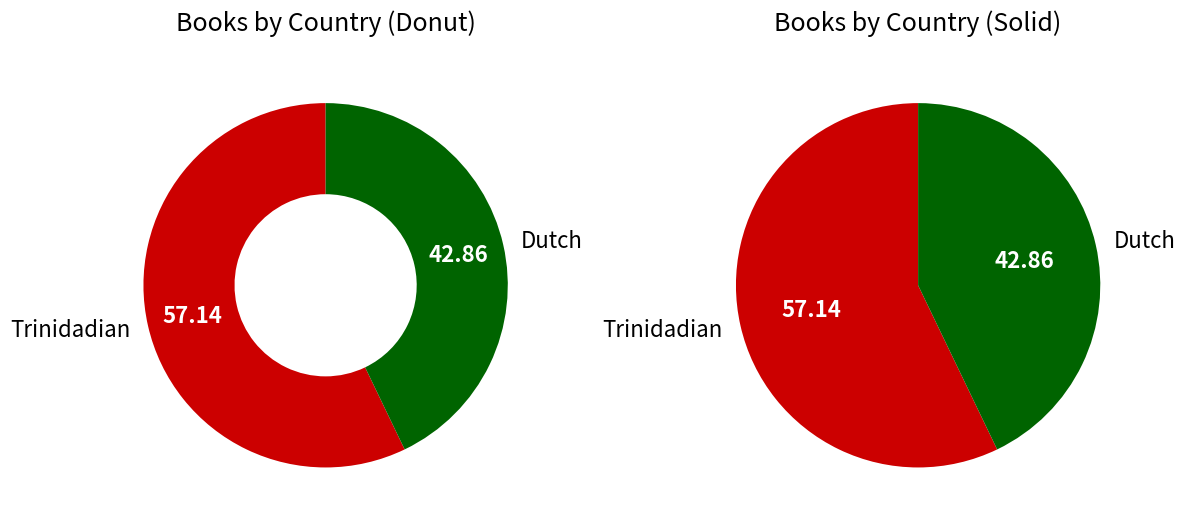

Is it true that Dutch is 34% of the pie?

False